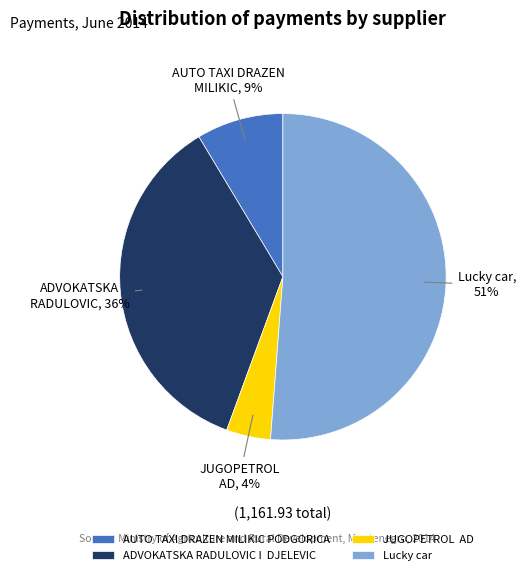

Which slice represents more than half of the pie?

Lucky car